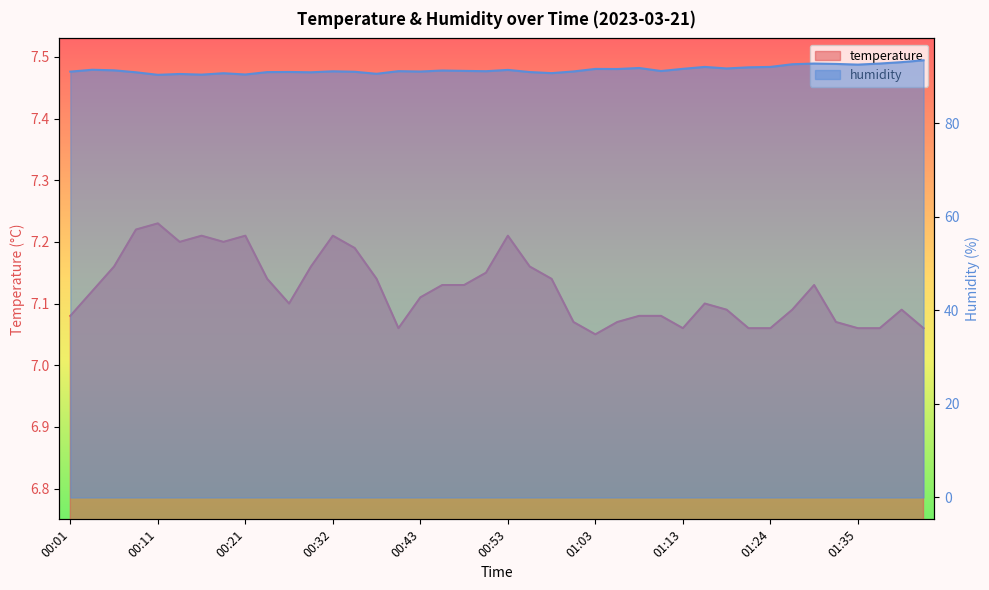

Which series has the largest total across all categories?

humidity